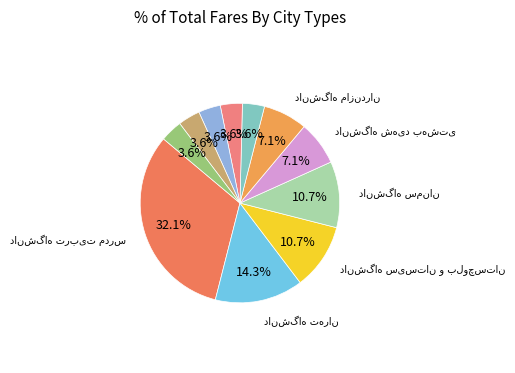

The دانشگاه سیستان و بلوچستان slice represents 21% of the pie. True or false?

False